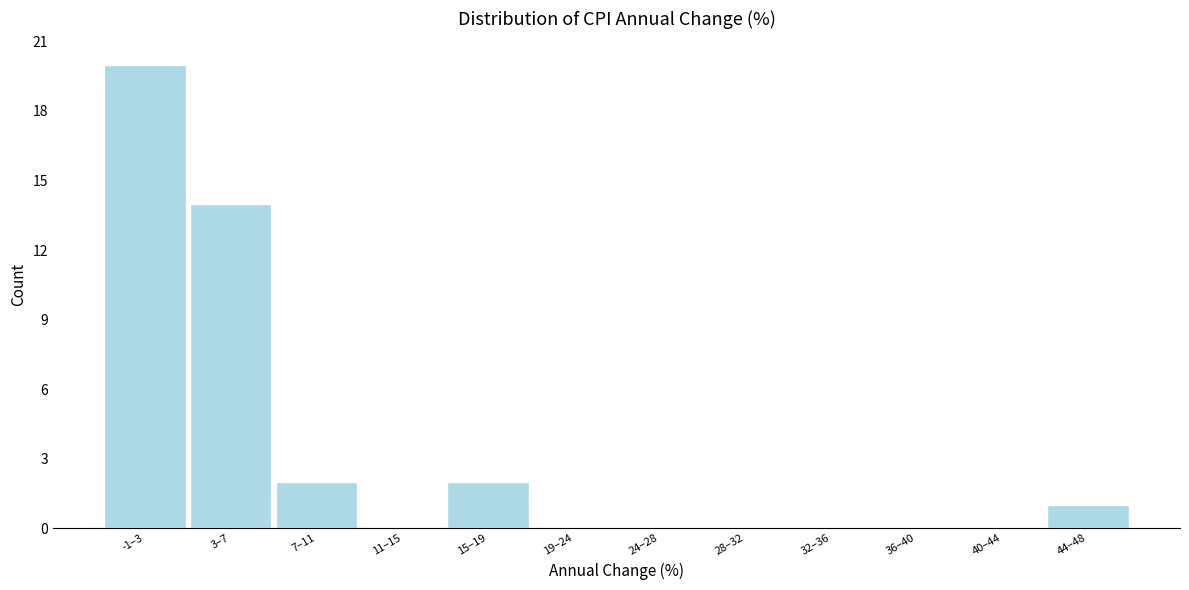

Reading left to right, what are all the values shown in this chart?

-1–3=20	3–7=14	7–11=2	11–15=0	15–19=2	19–24=0	24–28=0	28–32=0	32–36=0	36–40=0	40–44=0	44–48=1